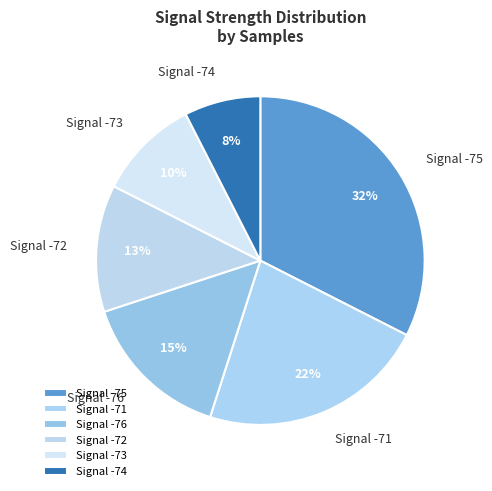

The Signal -71 slice represents 12% of the pie. True or false?

False